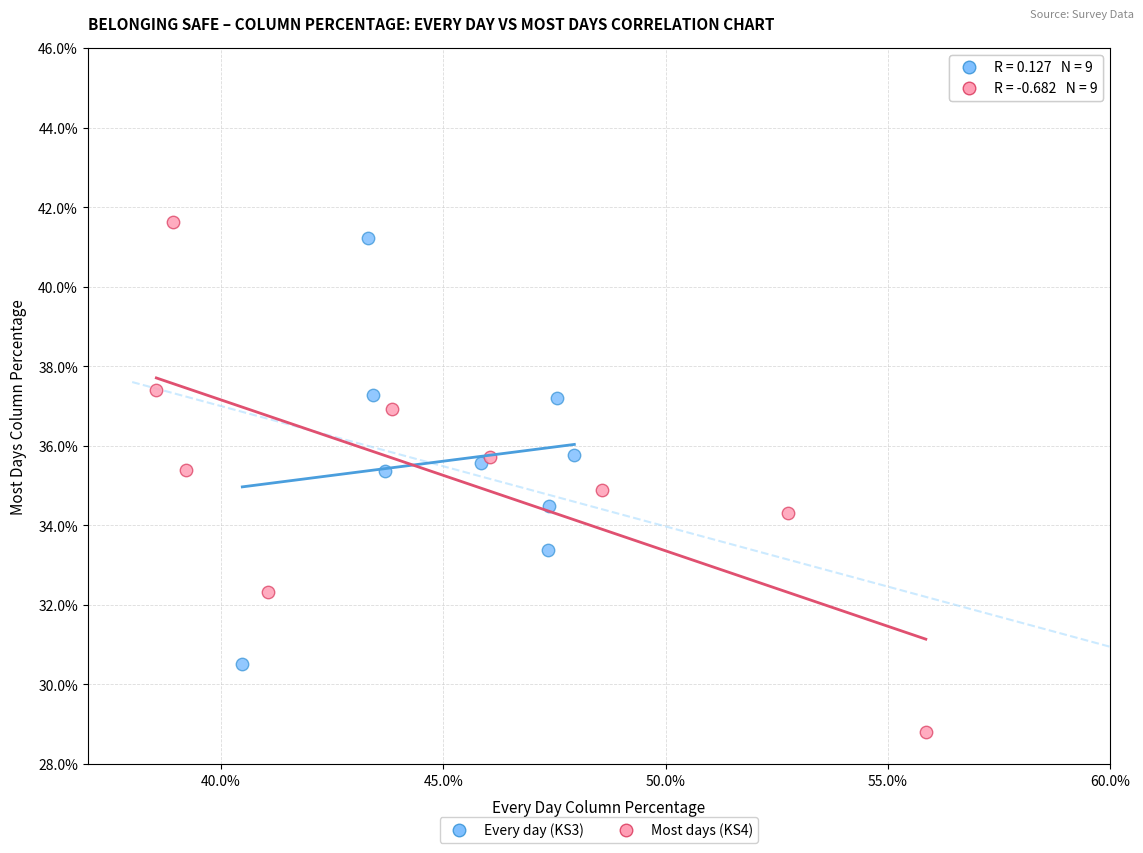

What are all the series names shown in the legend?

Every day (KS3), Most days (KS4)